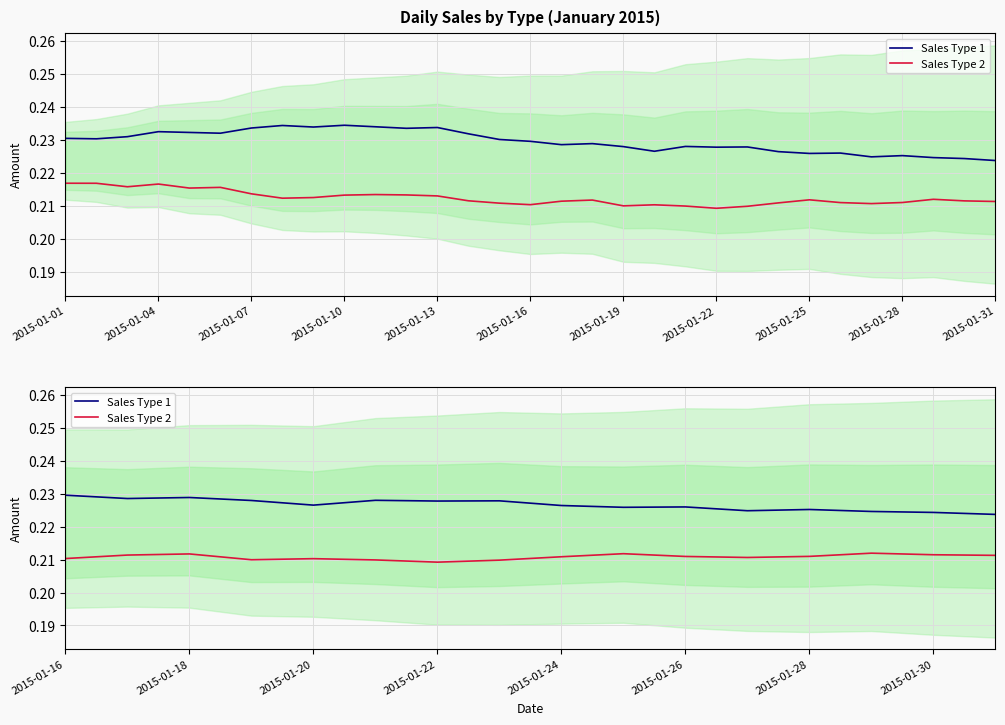

How many series are shown in this chart?

2